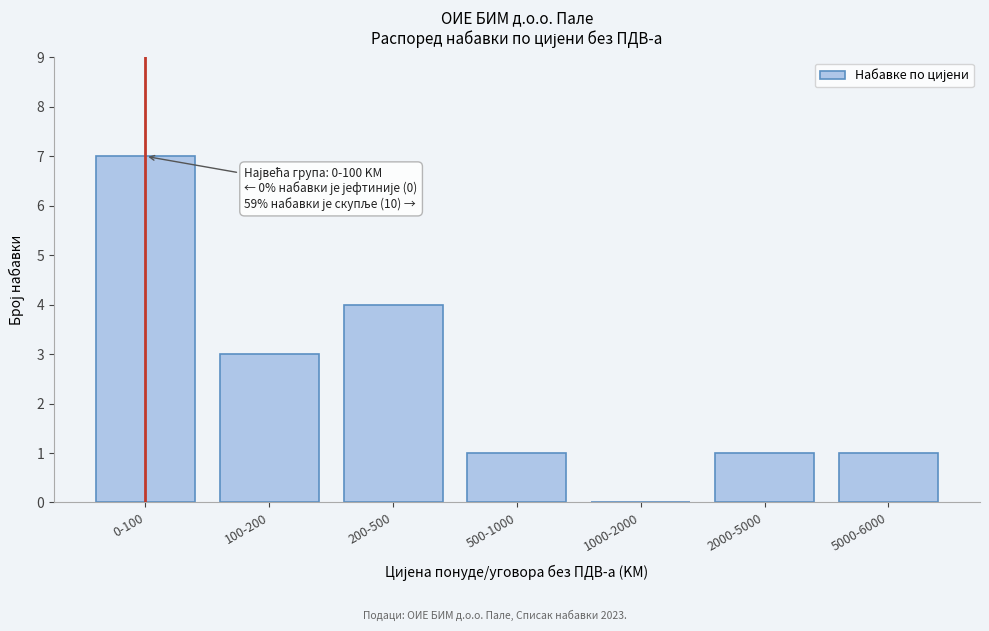

Reading left to right, extract all data points from this chart.

0-100=7	100-200=3	200-500=4	500-1000=1	1000-2000=0	2000-5000=1	5000-6000=1